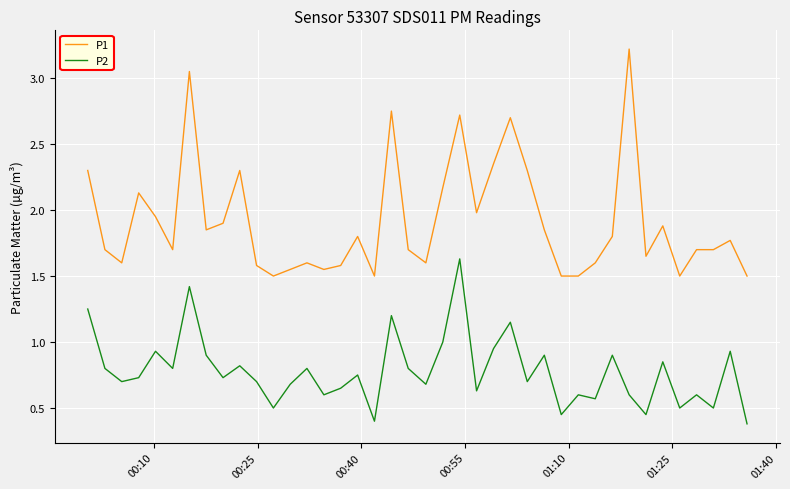

Which series has the largest total across all categories?

P1